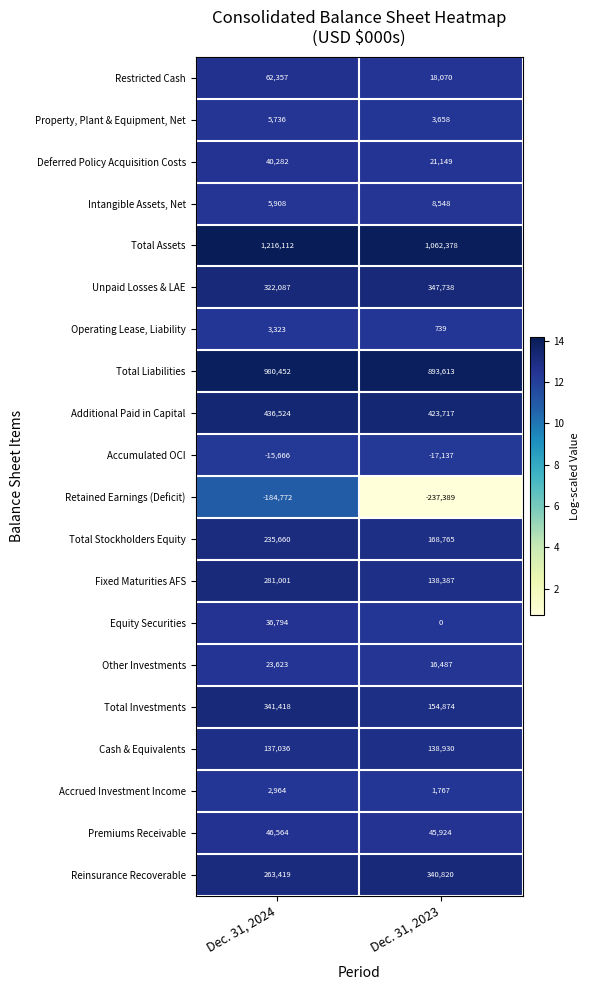

Rank the series at Dec. 31, 2023 from highest to lowest value.

Total Assets, Total Liabilities, Additional Paid in Capital, Unpaid Losses & LAE, Reinsurance Recoverable, Total Stockholders Equity, Total Investments, Cash & Equivalents, Fixed Maturities AFS, Premiums Receivable, Deferred Policy Acquisition Costs, Restricted Cash, Other Investments, Intangible Assets, Net, Property, Plant & Equipment, Net, Accrued Investment Income, Operating Lease, Liability, Equity Securities, Accumulated OCI, Retained Earnings (Deficit)